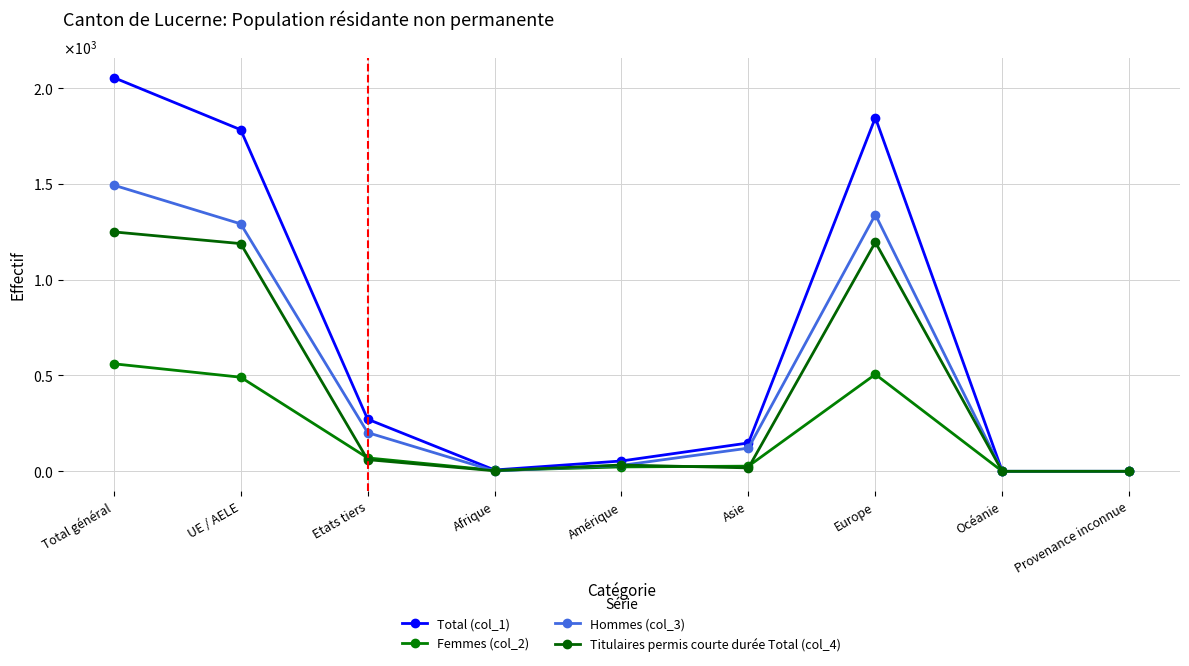

Is this an area chart (filled region under the line)?

No